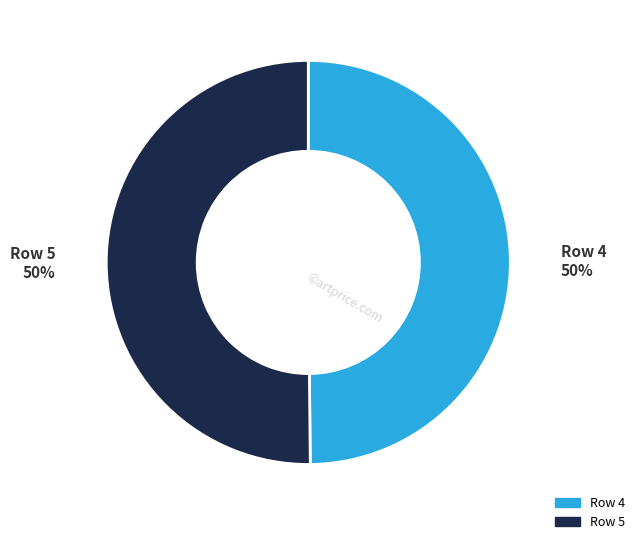

True or false: Row 5 accounts for 50% of the total.

True